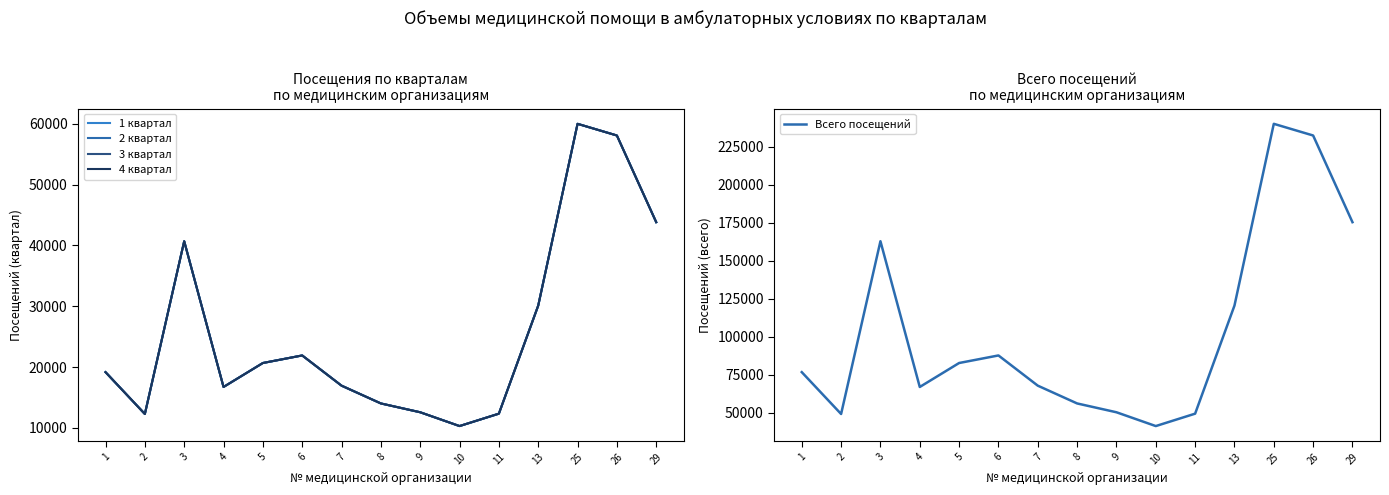

Which series has the largest total across all categories?

Всего посещений